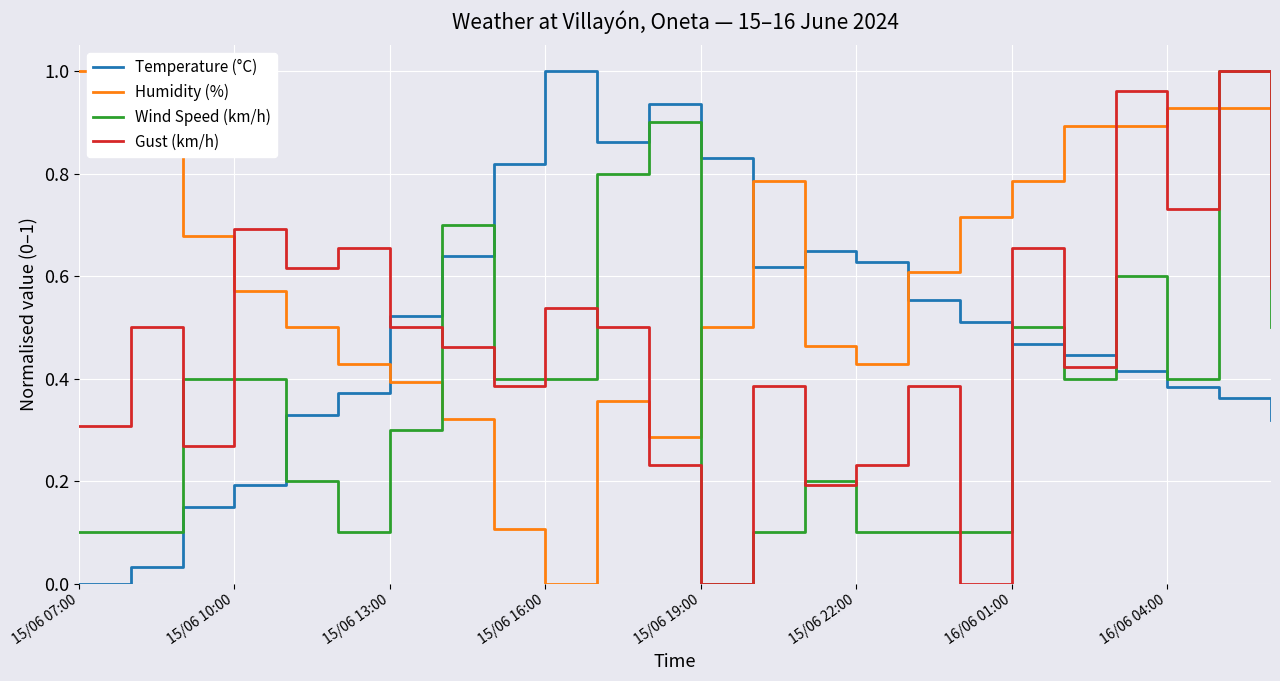

Is this an area chart (filled region under the line)?

No